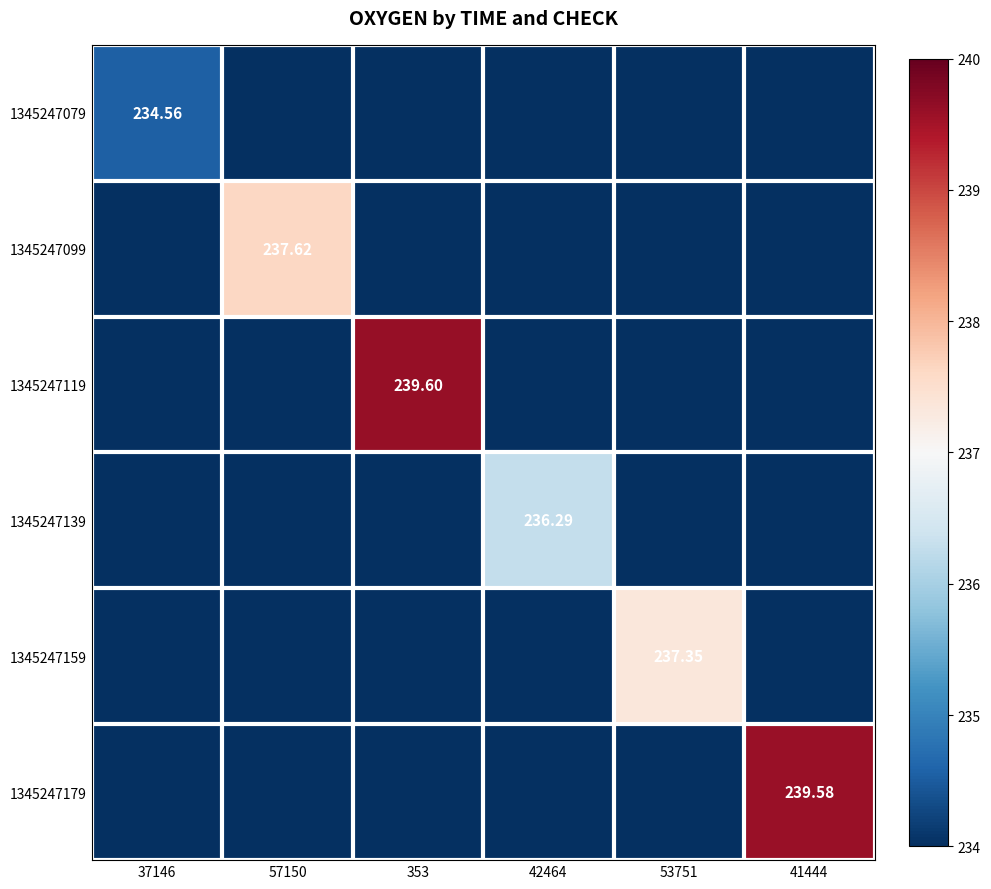

How many series are shown in this chart?

6